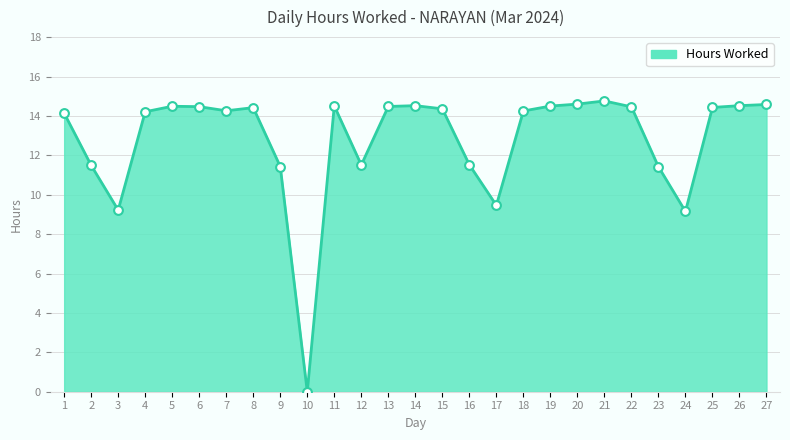

What is the ratio of the value at 11 to the value at 23?

1.3